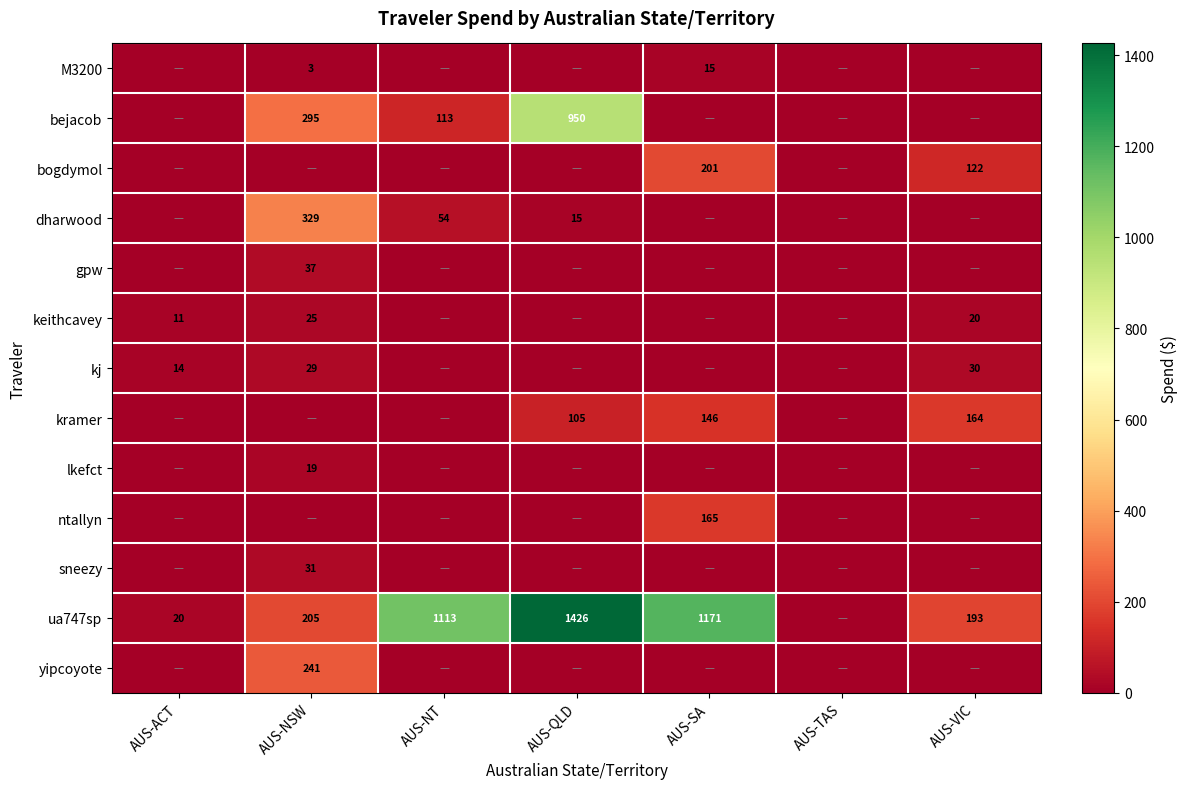

What is the difference between the ua747sp values at AUS-NT and AUS-QLD?

313